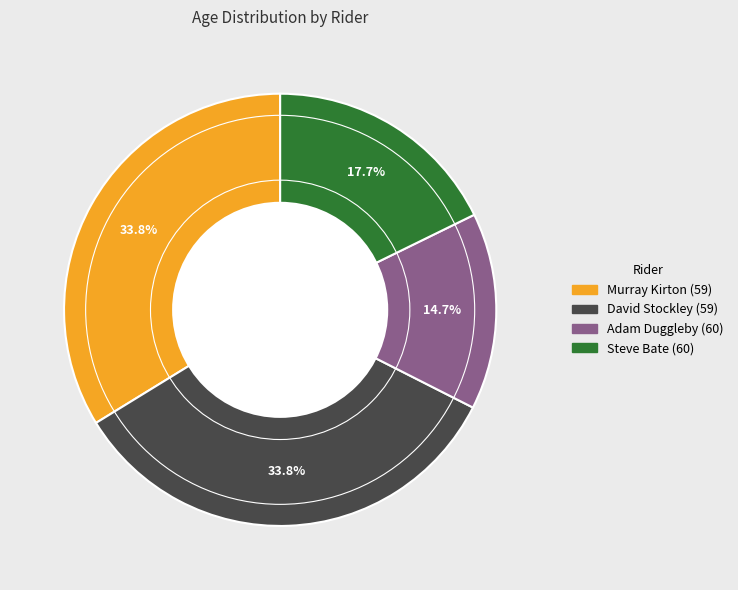

To the nearest percent, what is the combined percentage of David Stockley (59) and Murray Kirton (59)?

68%